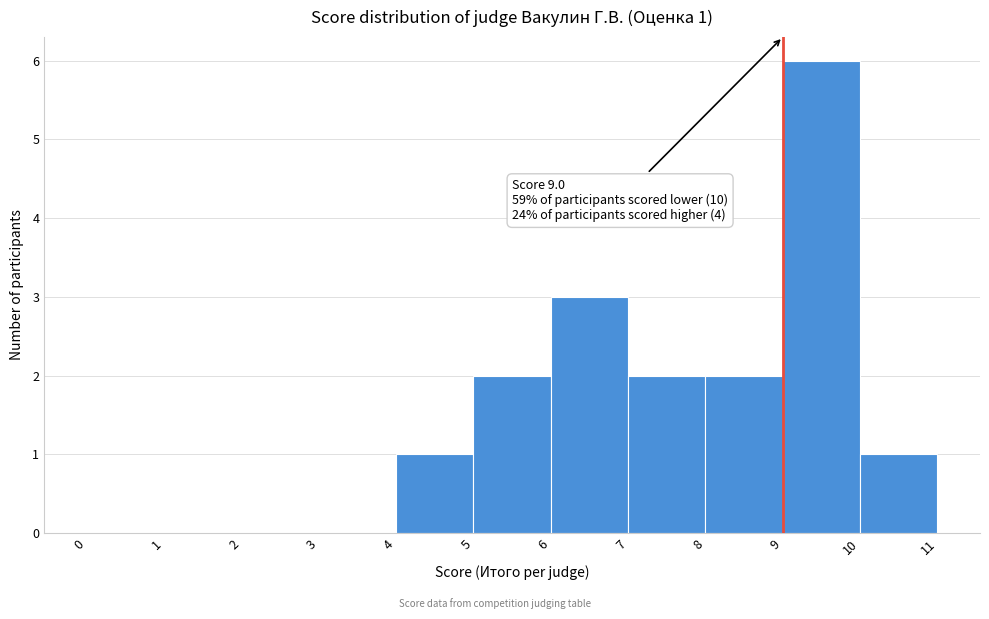

Over which range of the x-axis is the bar tallest?

9 to 10